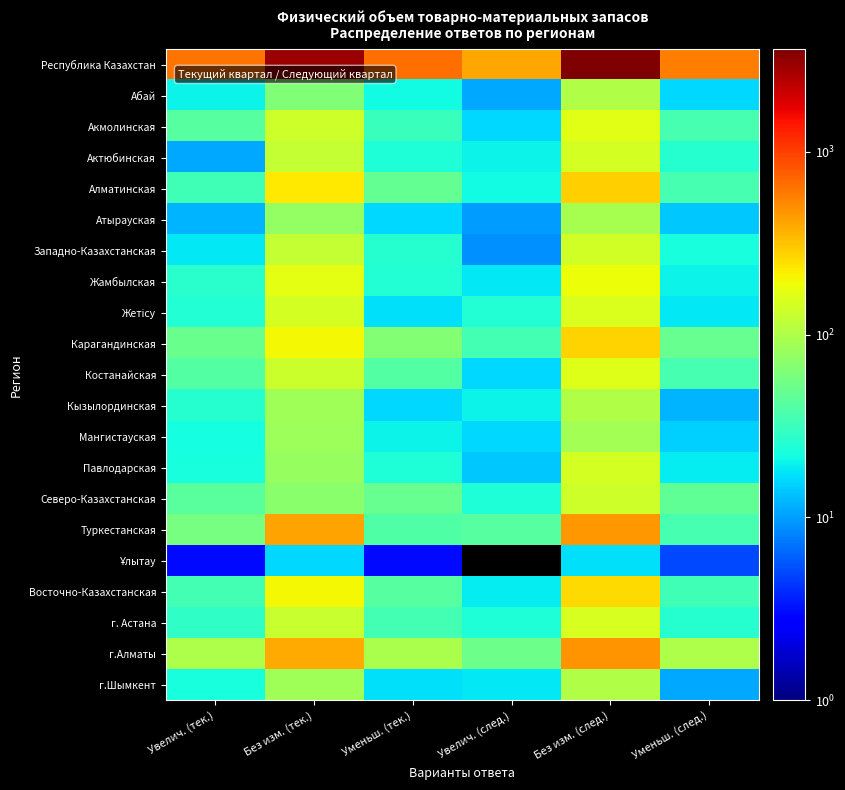

Which has a higher value, Без изм. (след.) or Увелич. (тек.)?

Без изм. (след.)